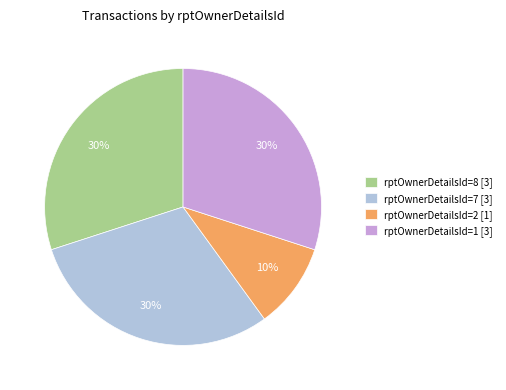

To the nearest percent, what is the difference between the largest and smallest slice percentages?

20%